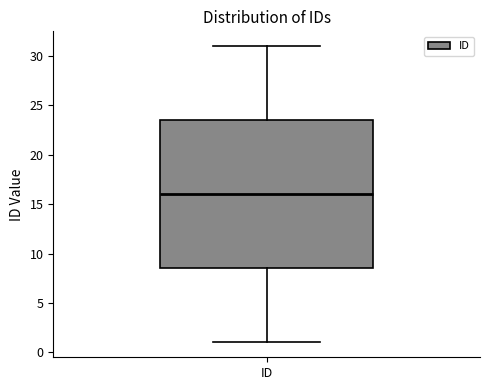

Read this box plot against the y-axis: the position of the median line, the range covered by the box, and the ends of both whiskers. The values are not printed on the chart, so give them approximately, as read against the axis.

median 16.0, box 8.5 to 23.5, whiskers 1.0 to 31.0